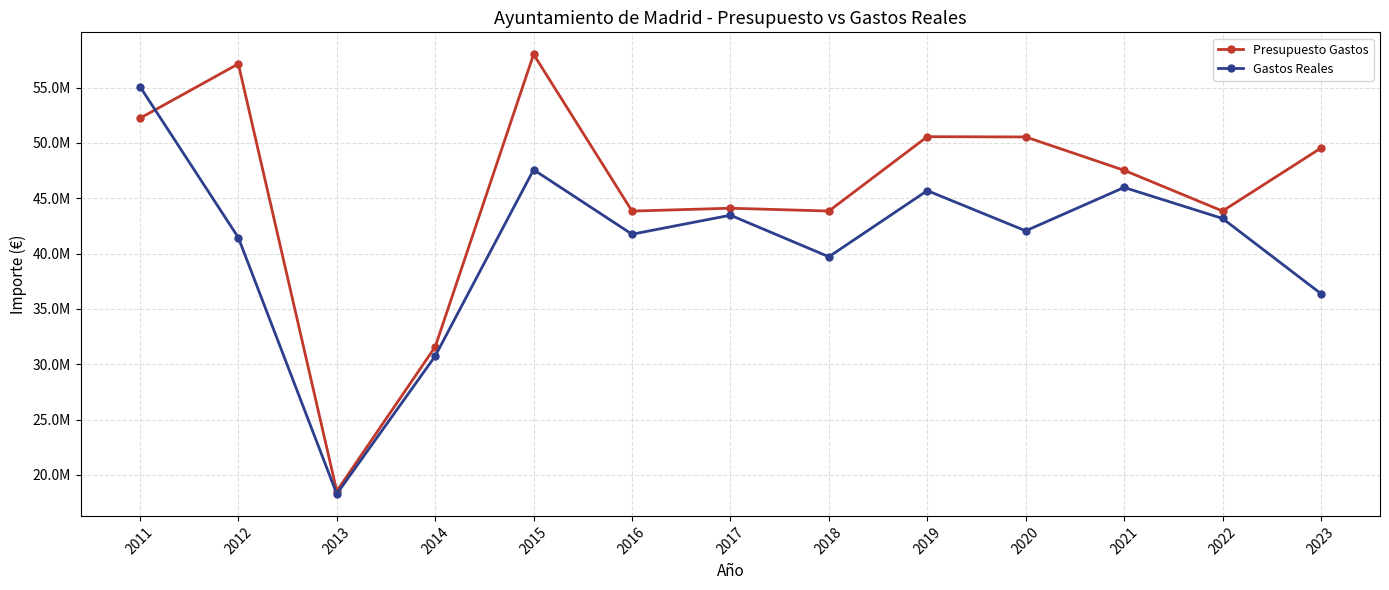

What are all the series names shown in the legend?

Presupuesto Gastos, Gastos Reales